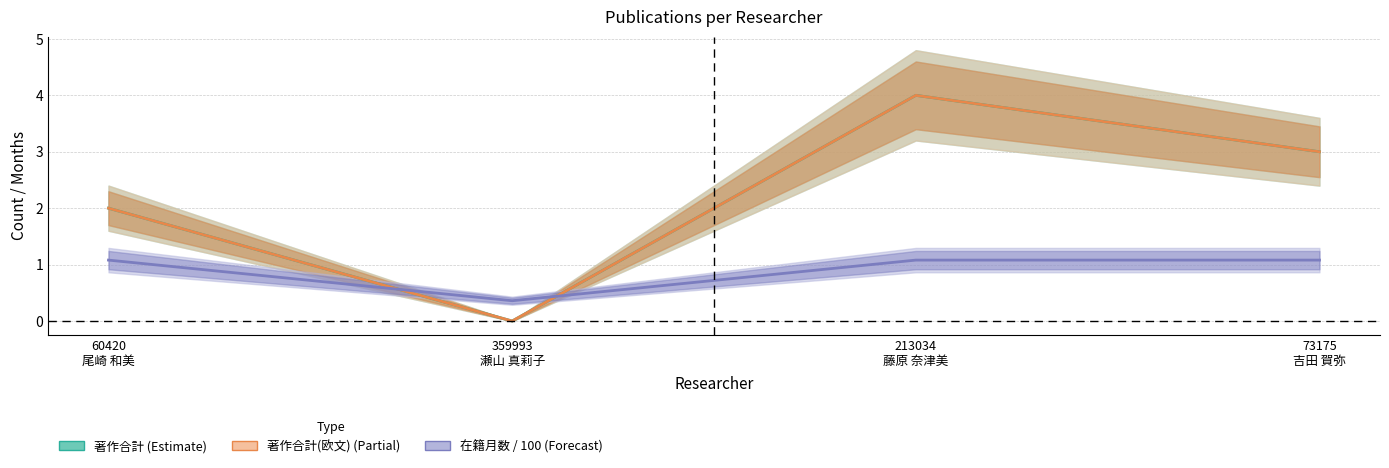

What is the value of the 著作合計(欧文) (Partial) point at the 4th from the left?

3.0